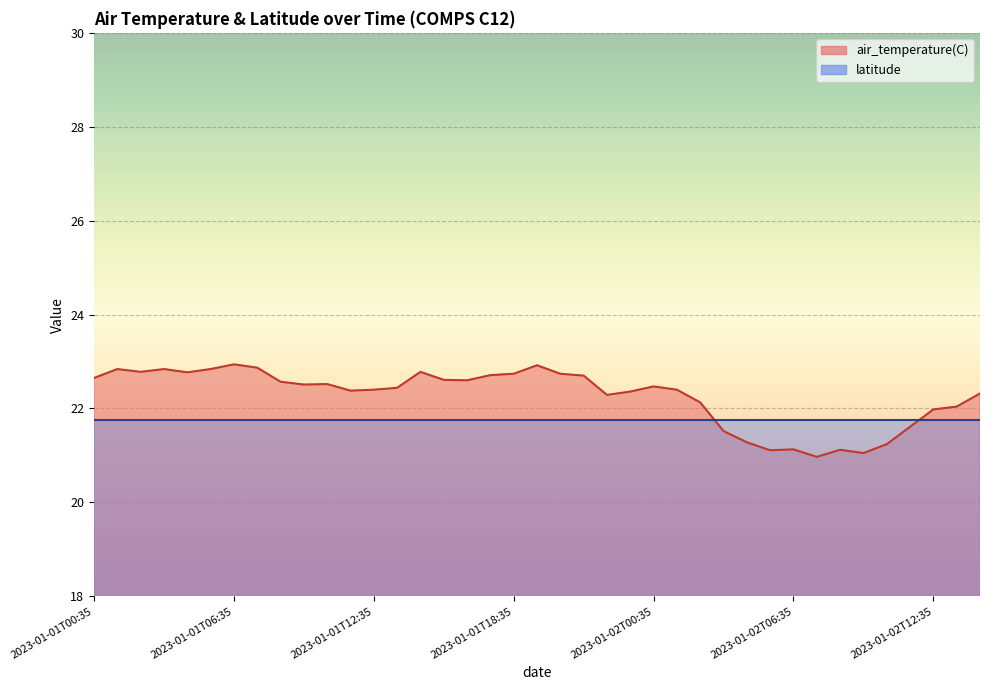

What is the sum of the values at 2023-01-01T05:35 and 2023-01-01T11:35?

45.2